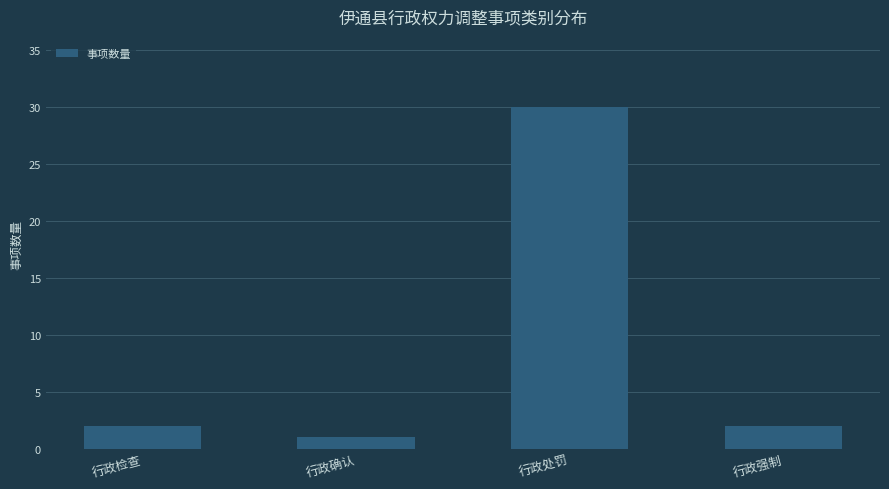

Between 行政确认 and 行政检查, which is larger?

行政检查